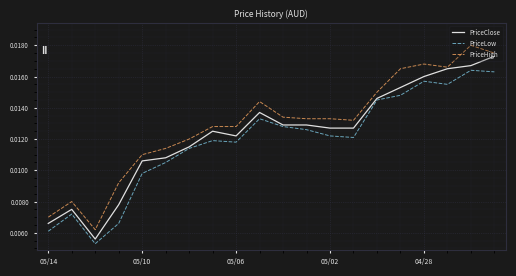

List the series in order of their peak value, lowest first.

PriceLow, PriceClose, PriceHigh